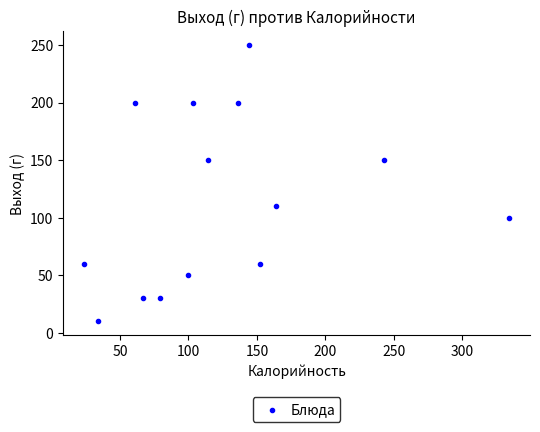

What is the range of Y values (max minus min)?

240